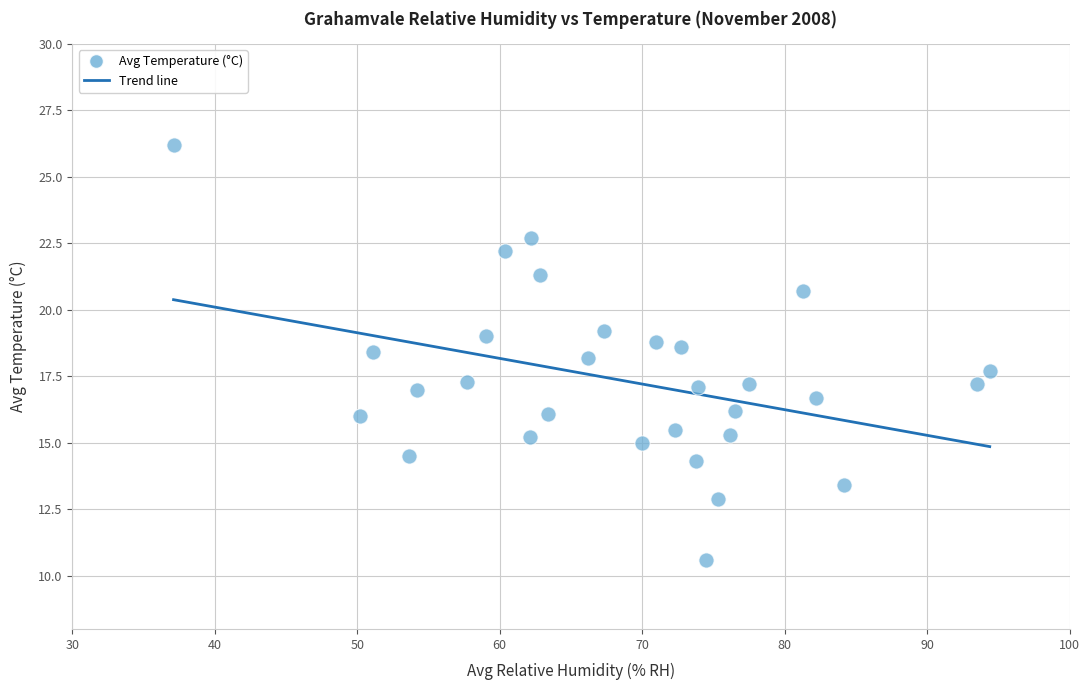

What is the range of Y values (max minus min)?

15.6